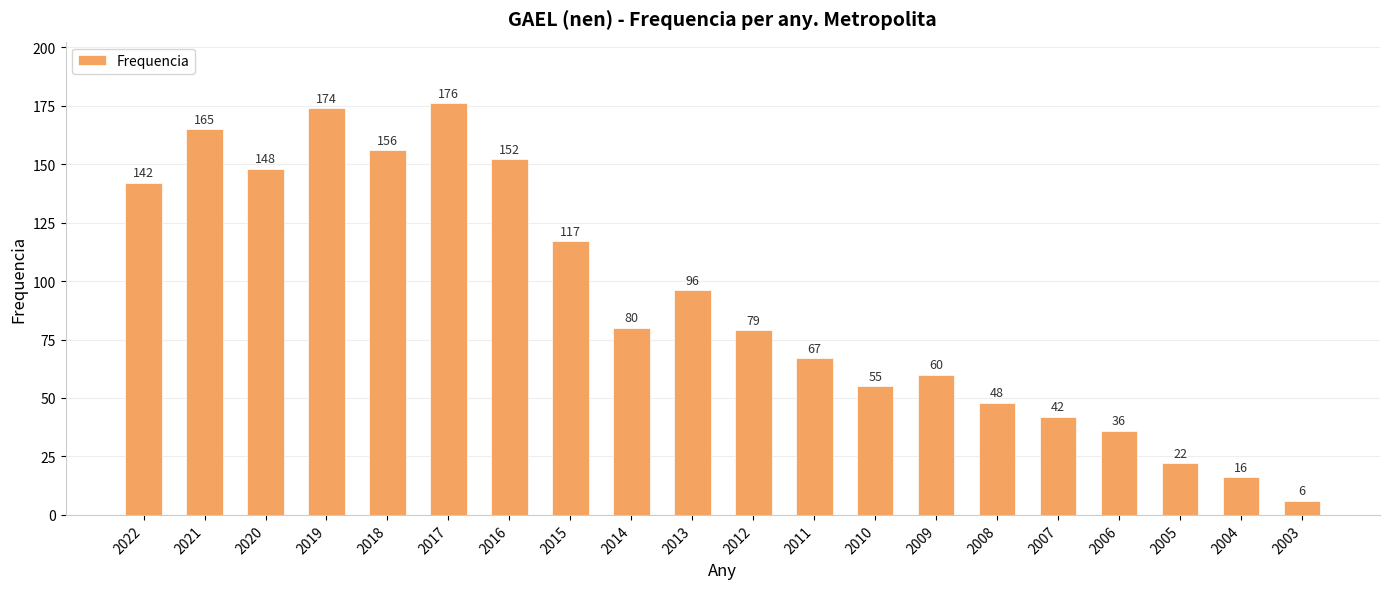

Where does the data first go above 80?

2022